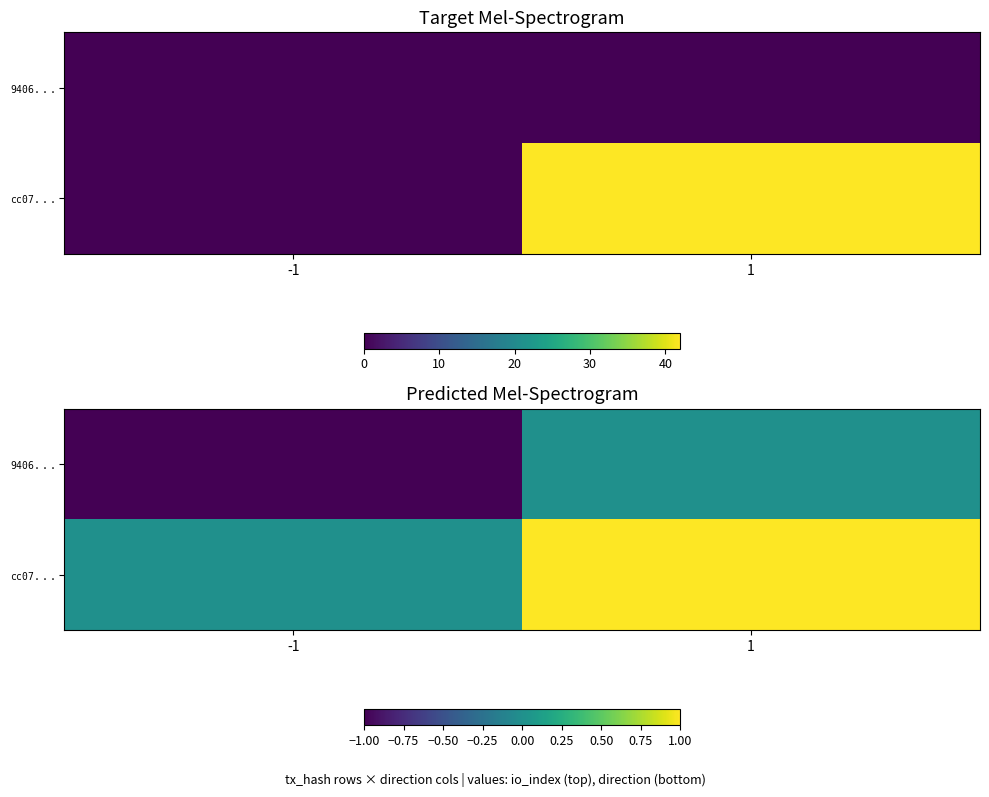

Count the $\mathtt{cc07...}$ values in the range 0 to 1.

2